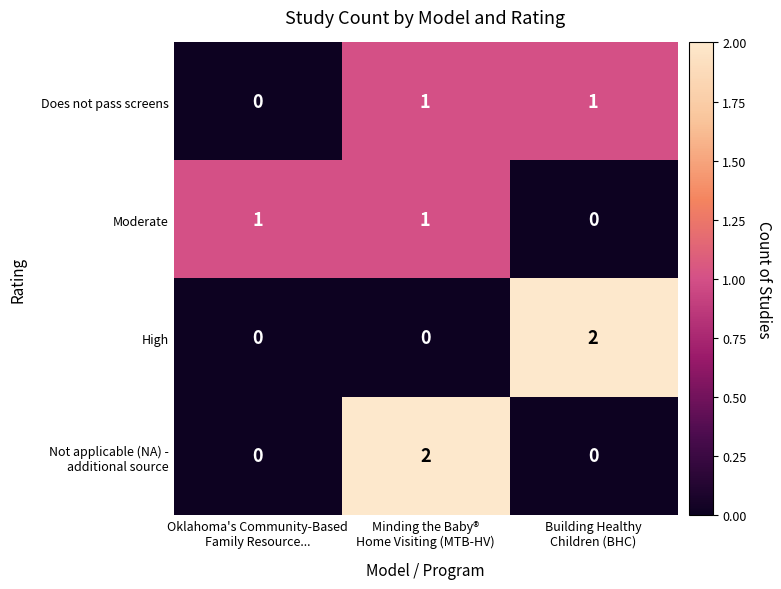

Count the High values in the range 0 to 2.

3